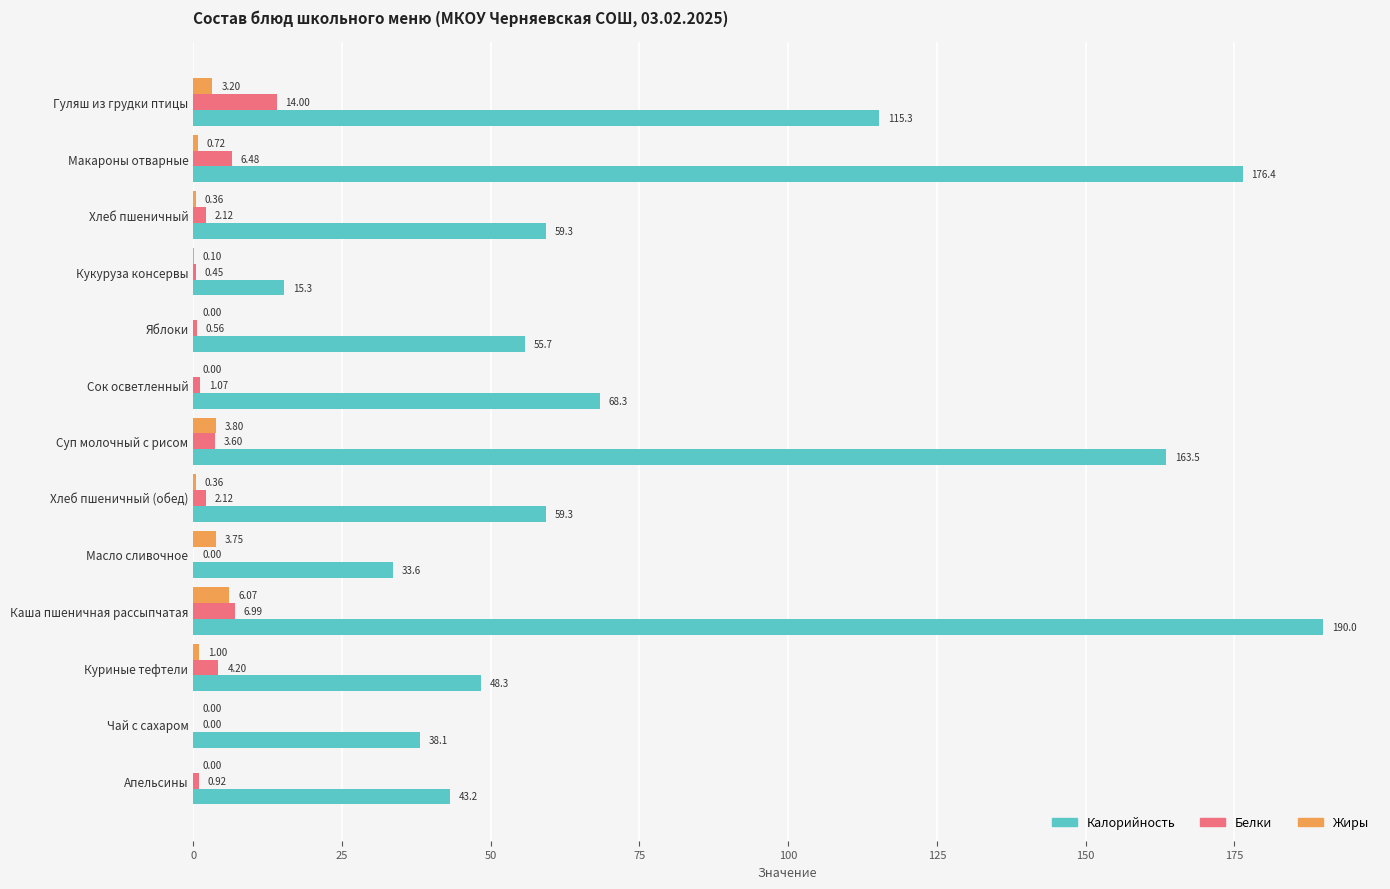

Which series changed the most between Хлеб пшеничный (обед) and Куриные тефтели?

Калорийность